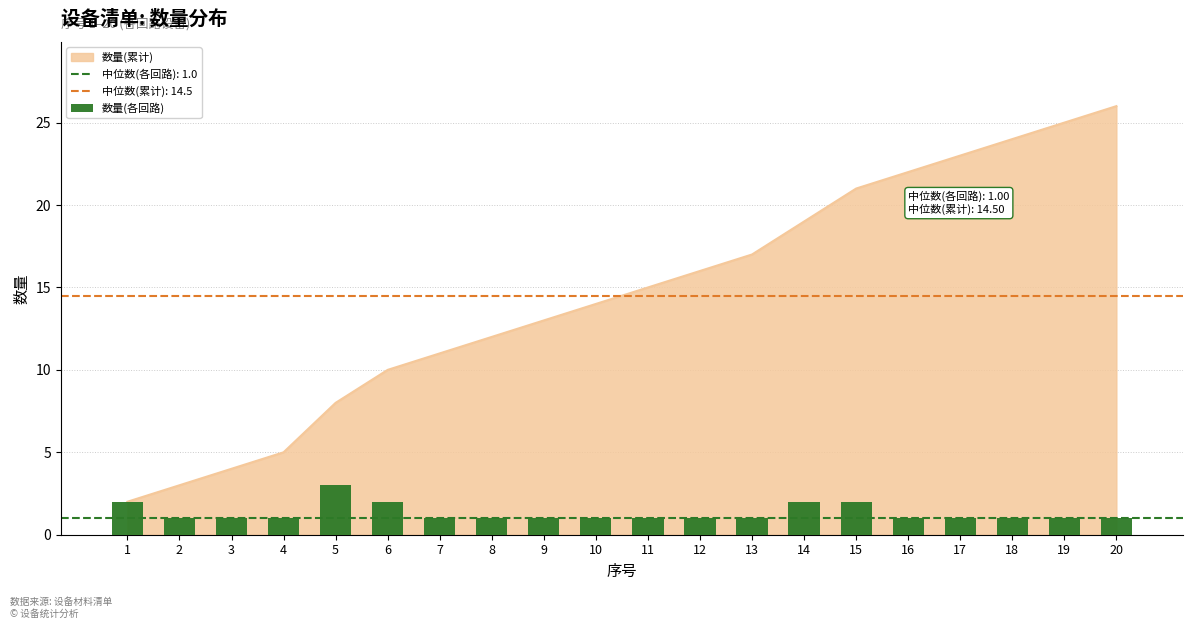

Count the number of values greater than 1.

5